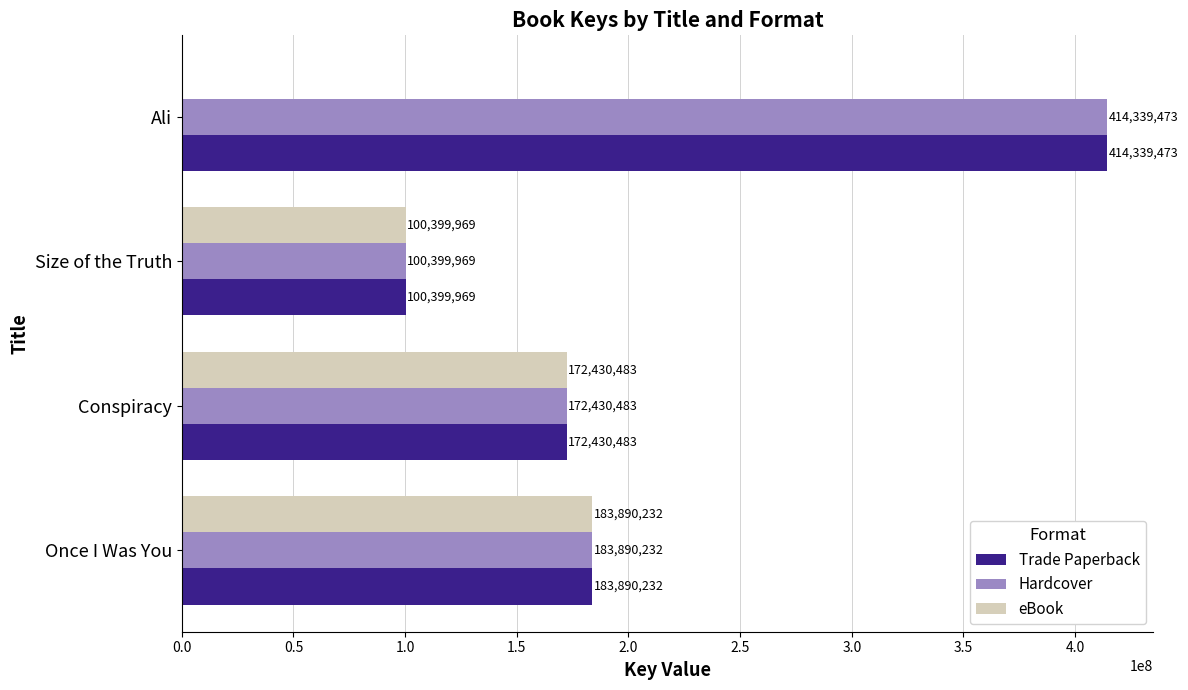

How many categories are shown in the chart?

4